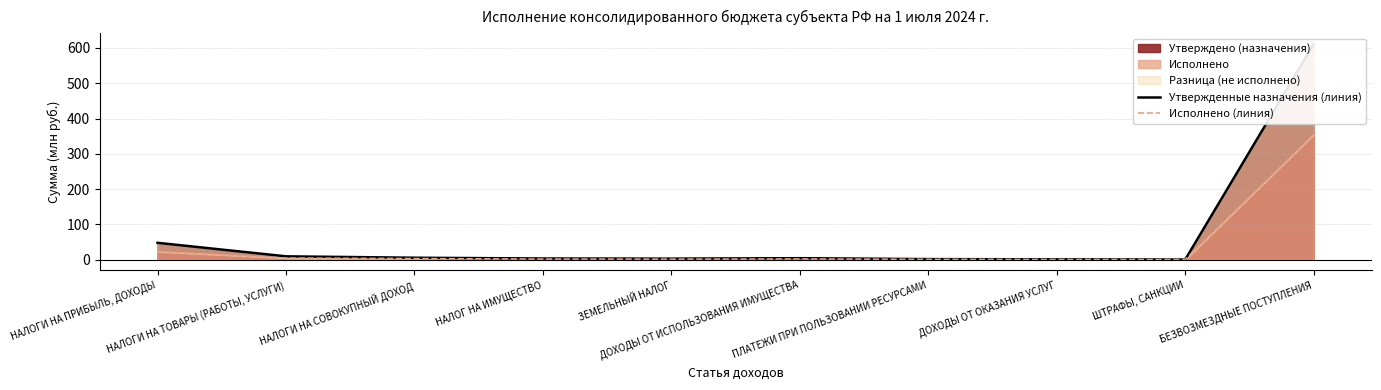

How many lines are shown in the chart?

2